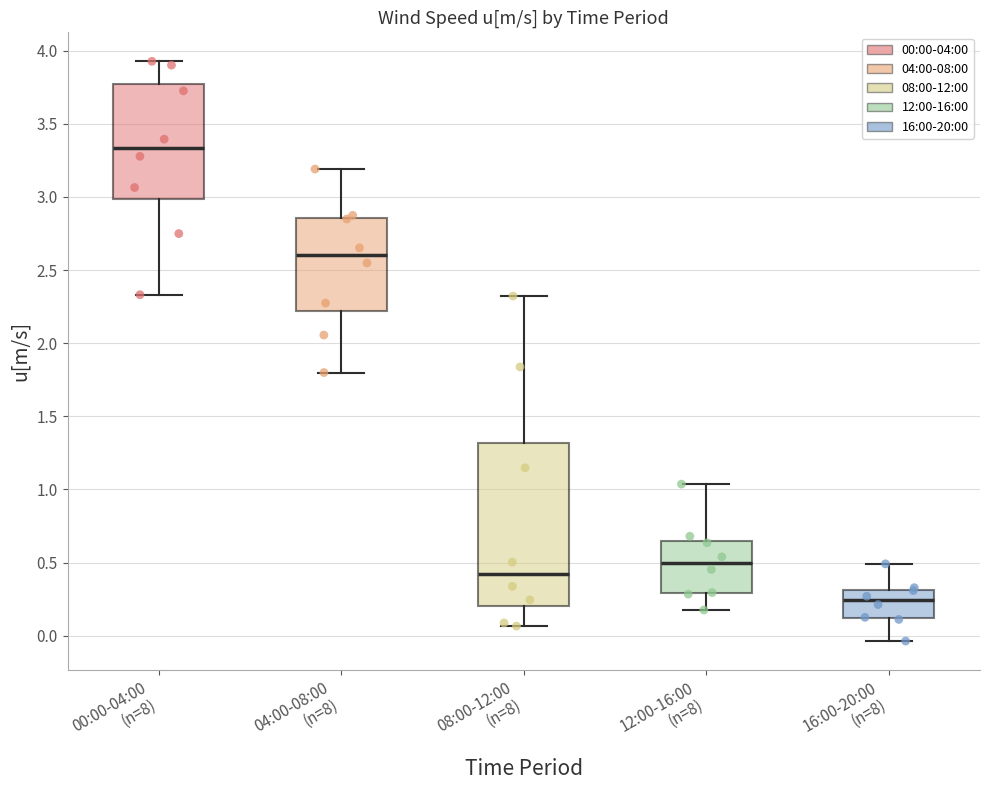

Reading left to right, transcribe this box plot: for each box, give where its median line is, the range the box spans, and where its two whiskers end, as read against the y-axis. The values are not printed on the chart, so give them approximately, as read against the axis.

00:00-04:00 (n=8): median 3.35, box 3.00 to 3.75, whiskers 2.35 to 3.95
04:00-08:00 (n=8): median 2.60, box 2.20 to 2.85, whiskers 1.80 to 3.20
08:00-12:00 (n=8): median 0.40, box 0.20 to 1.30, whiskers 0.05 to 2.30
12:00-16:00 (n=8): median 0.50, box 0.30 to 0.65, whiskers 0.20 to 1.05
16:00-20:00 (n=8): median 0.25, box 0.10 to 0.30, whiskers -0.05 to 0.50